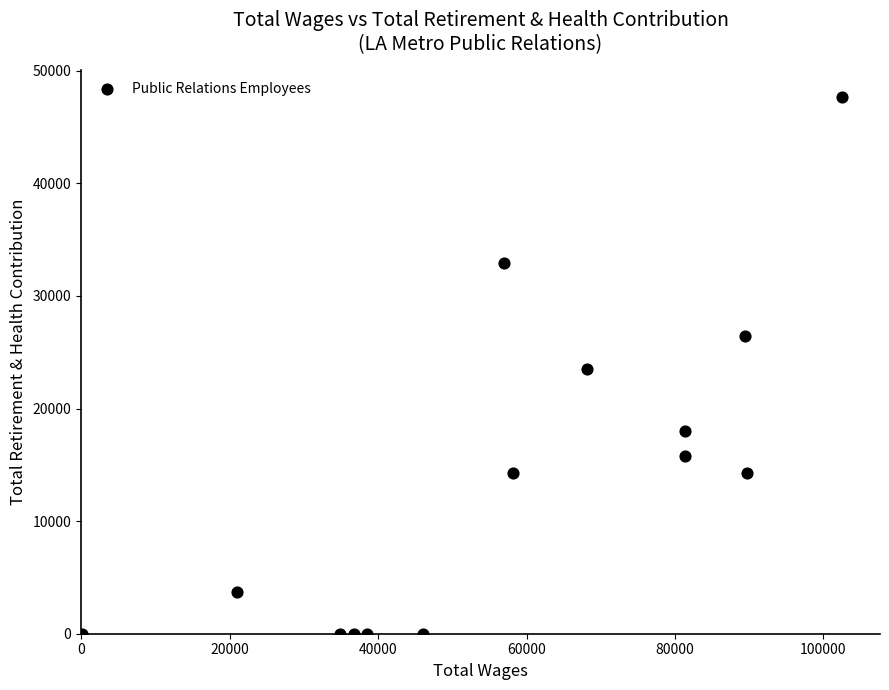

What is the range of X values (max minus min)?

102329